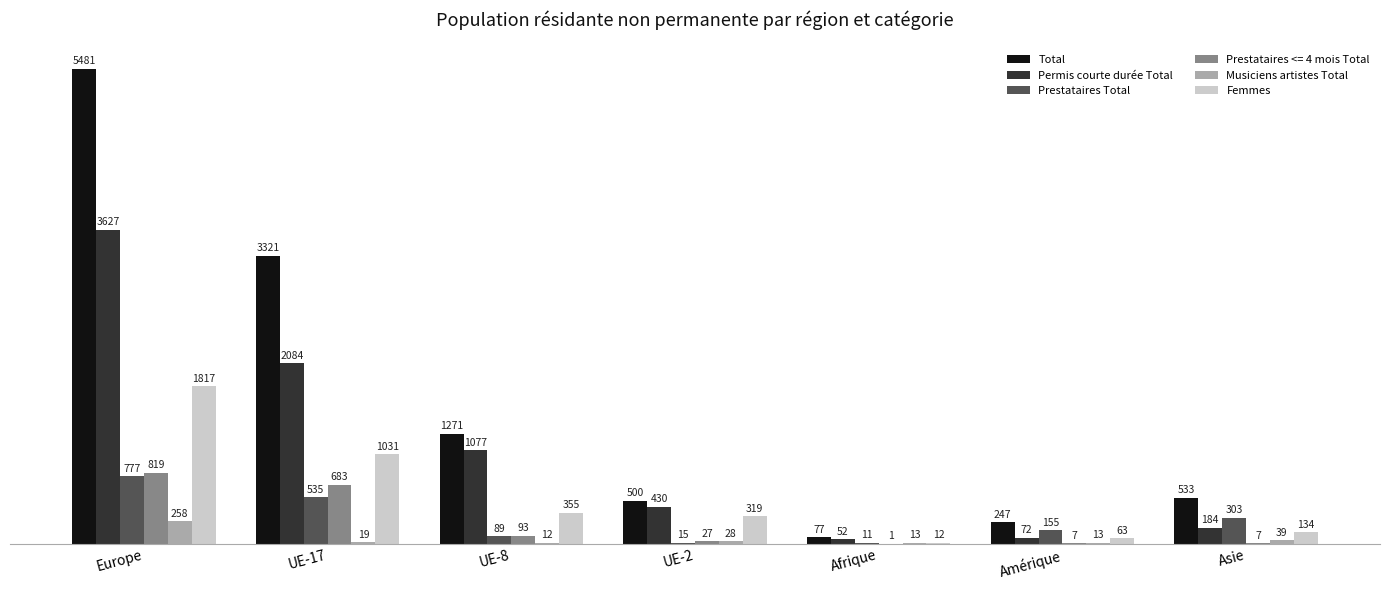

Which series has the largest total across all categories?

Total